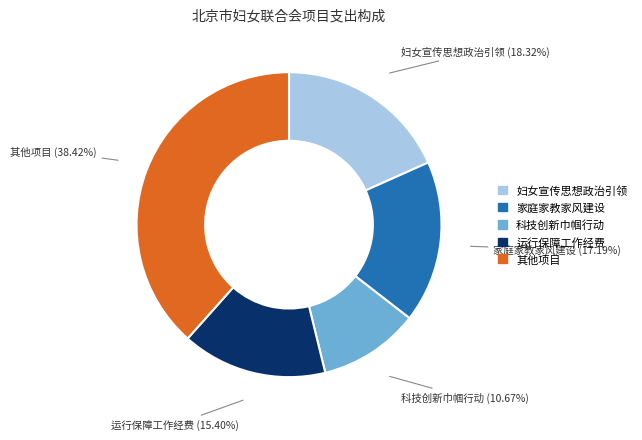

Is there any slice that represents more than half of the pie?

No